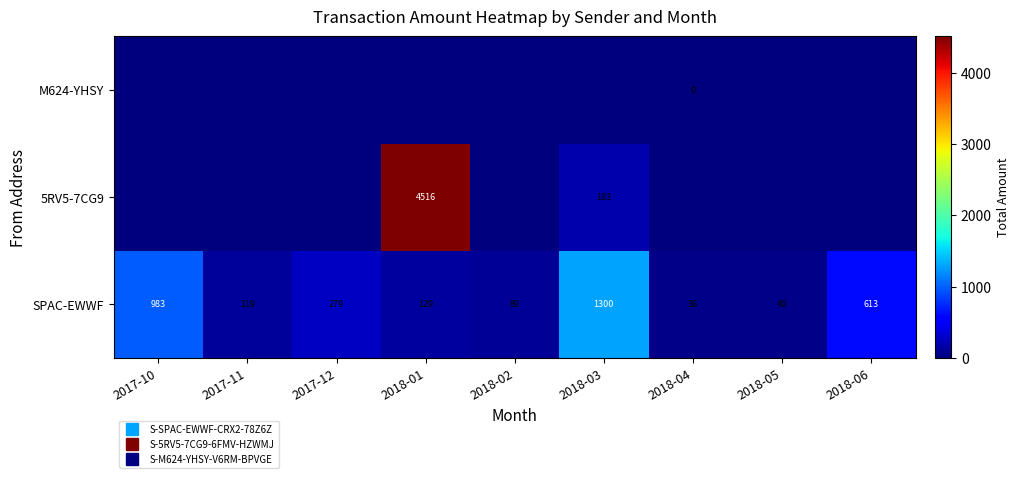

List the series in order of their overall mean, lowest first.

M624-YHSY, SPAC-EWWF, 5RV5-7CG9